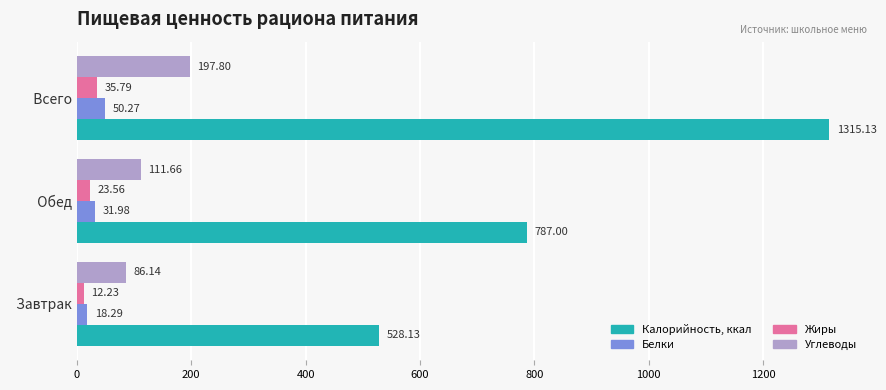

Which series has the largest range (max minus min)?

Калорийность, ккал